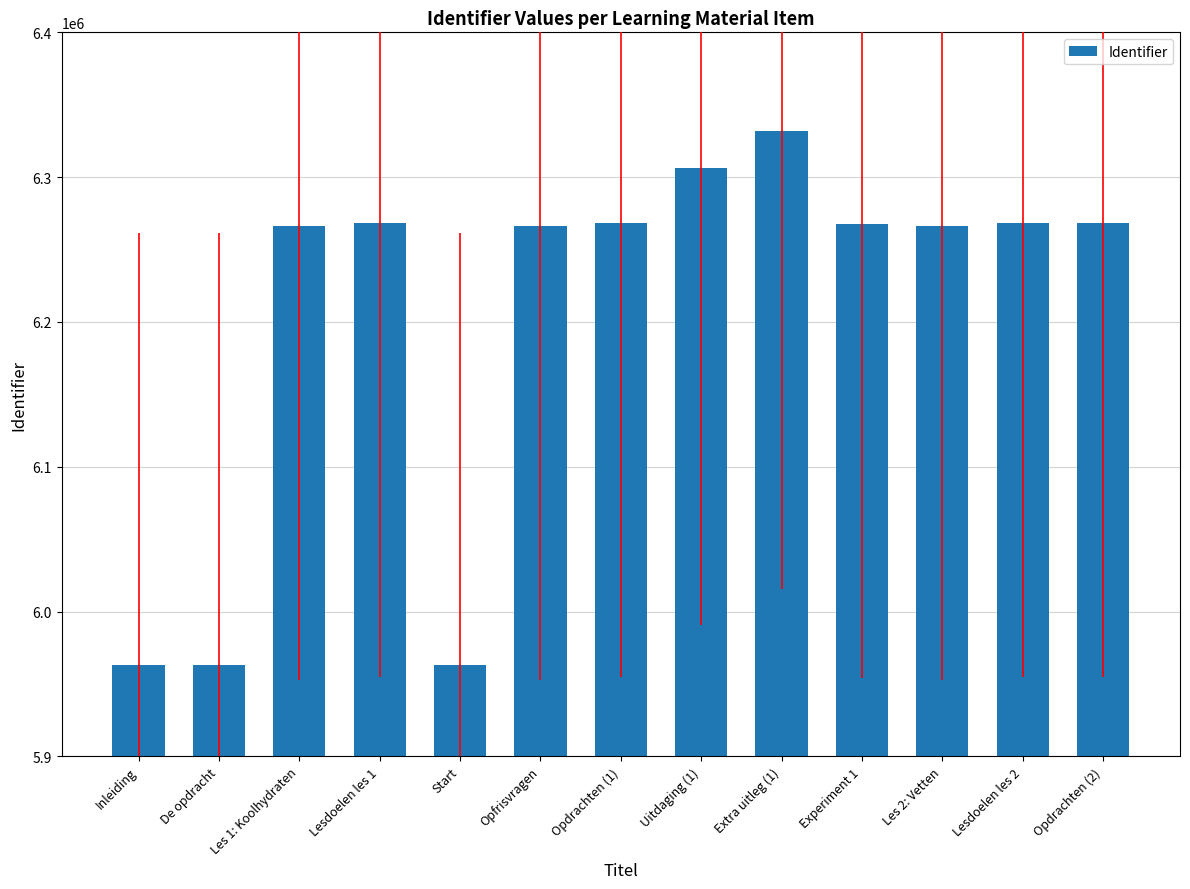

What is the greatest value displayed?

6332050